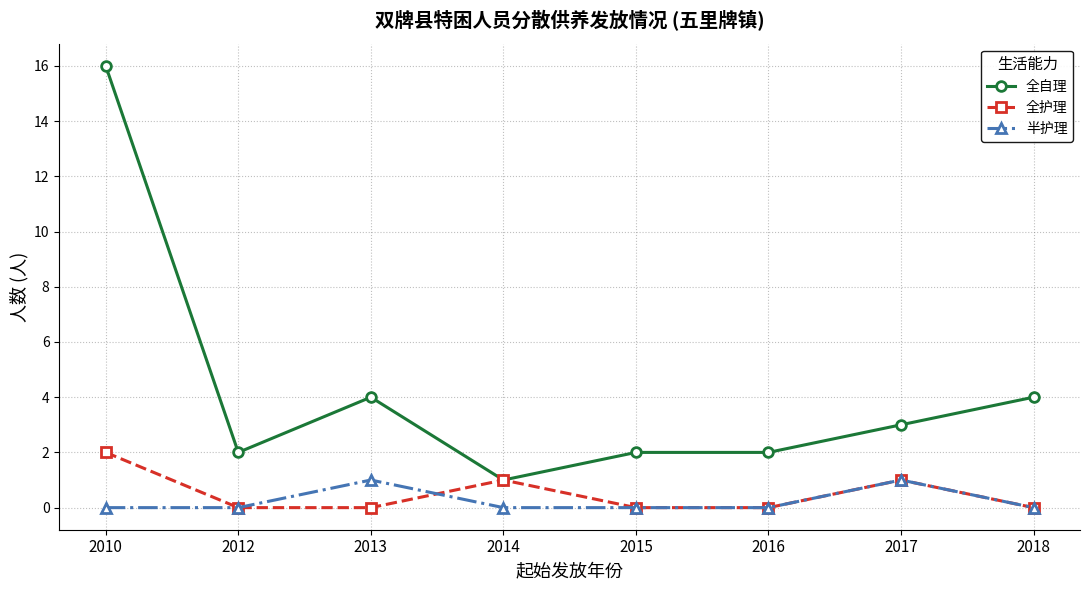

Which series has the largest total across all categories?

全自理